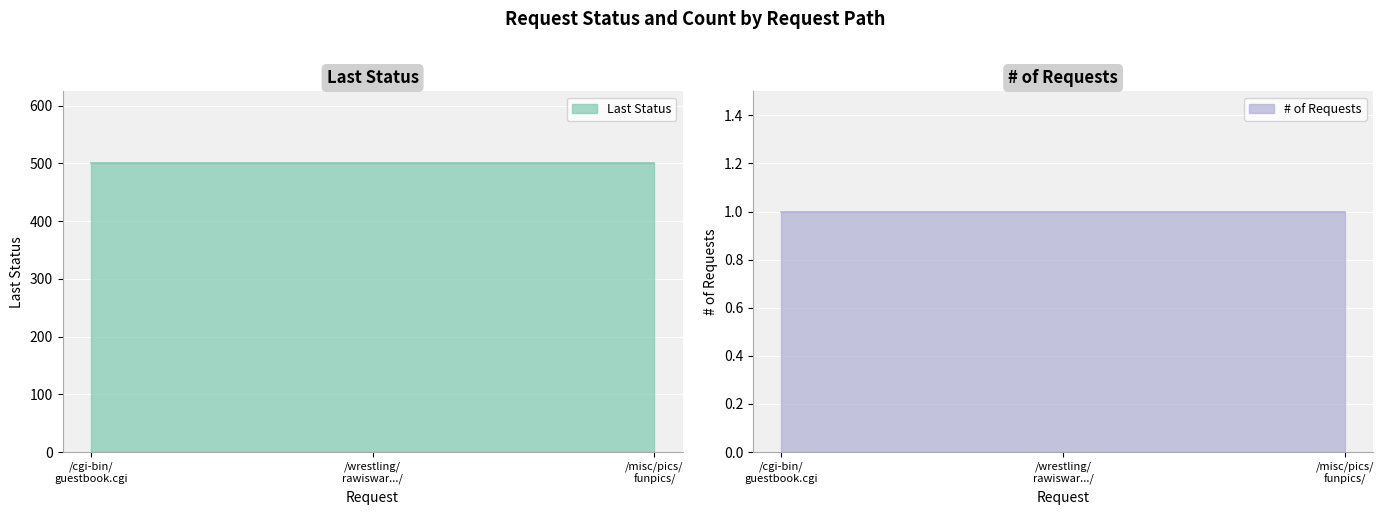

Which series has the widest spread of values?

Last Status